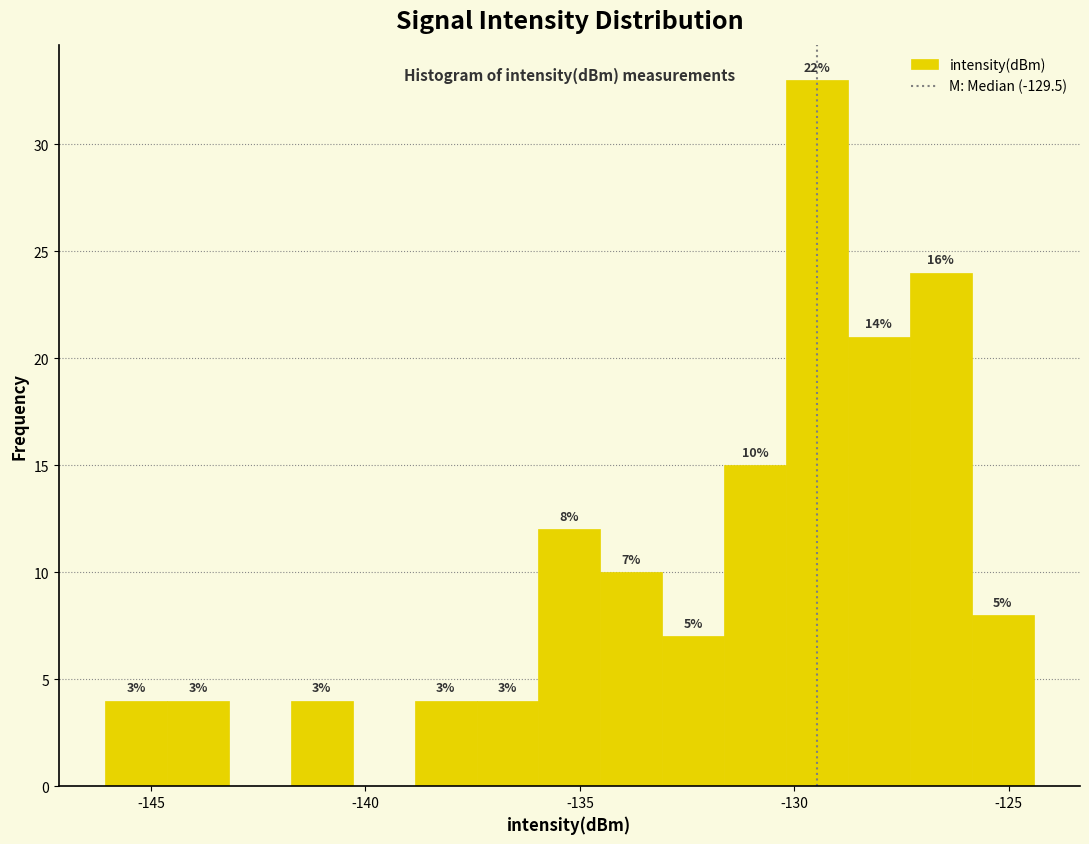

Around what value on the x-axis is the tallest bar? Give the approximate position of its centre, as read against the axis.

-129.5